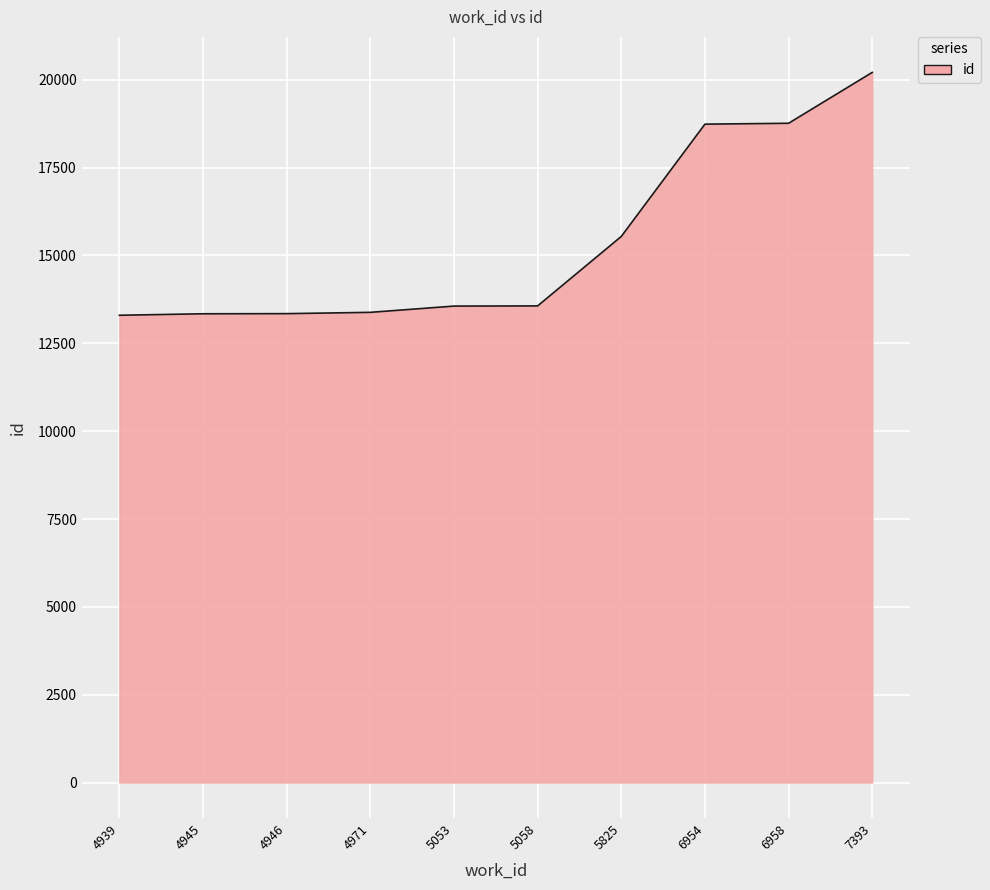

True or false: there are more than 2 points higher than both neighbors.

False